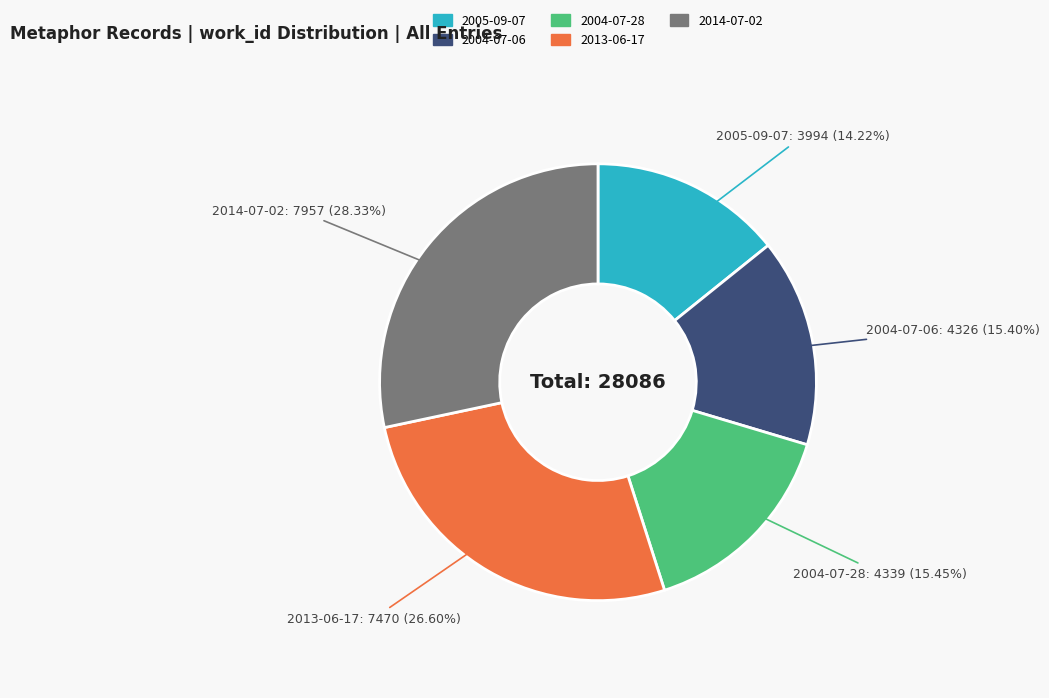

Is the sum of 2004-07-28 and 2005-09-07 greater than half?

No